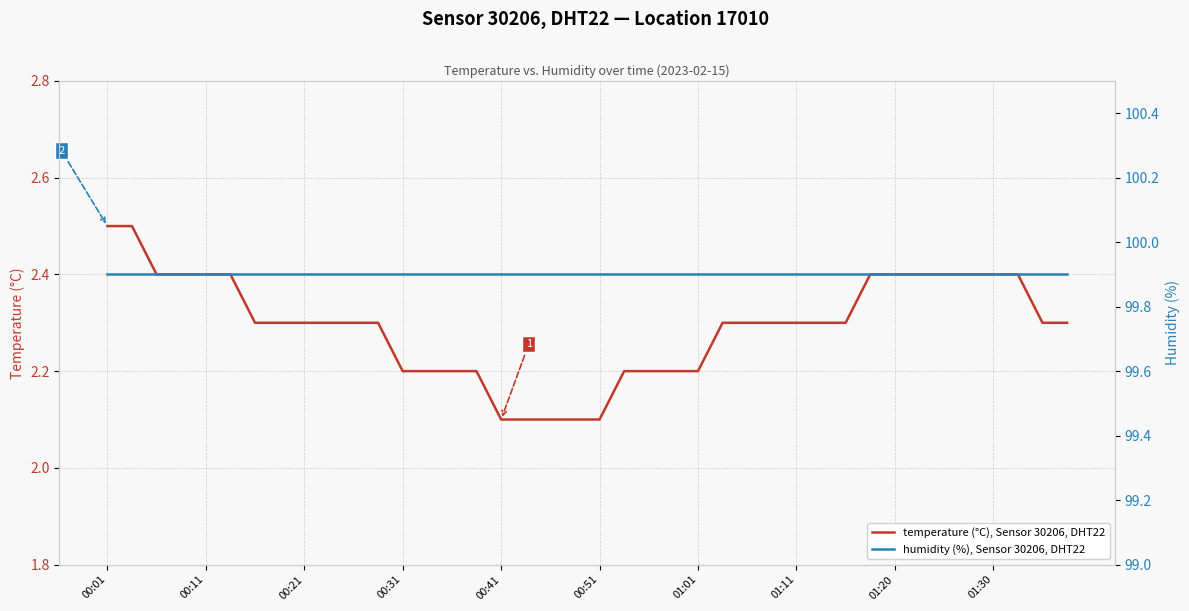

What is the difference between the highest and lowest values at 15?

97.7